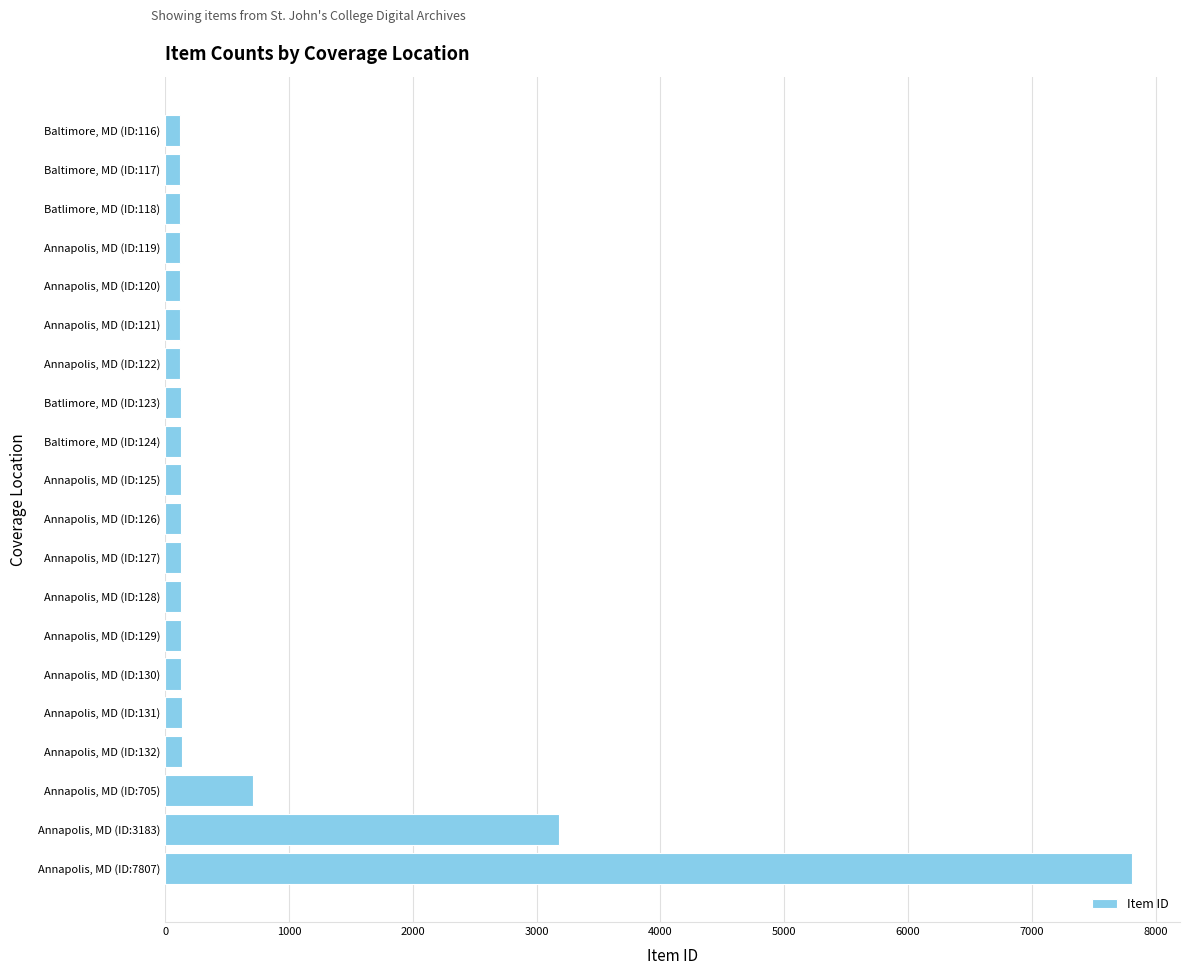

What is the label of the 2nd bar from the bottom?

Annapolis, MD (ID:3183)